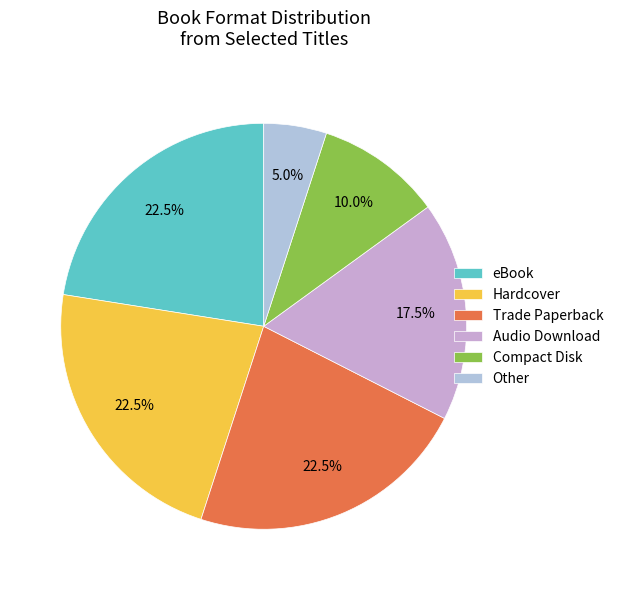

To the nearest percent, what is the difference between the largest and smallest slice percentages?

18%